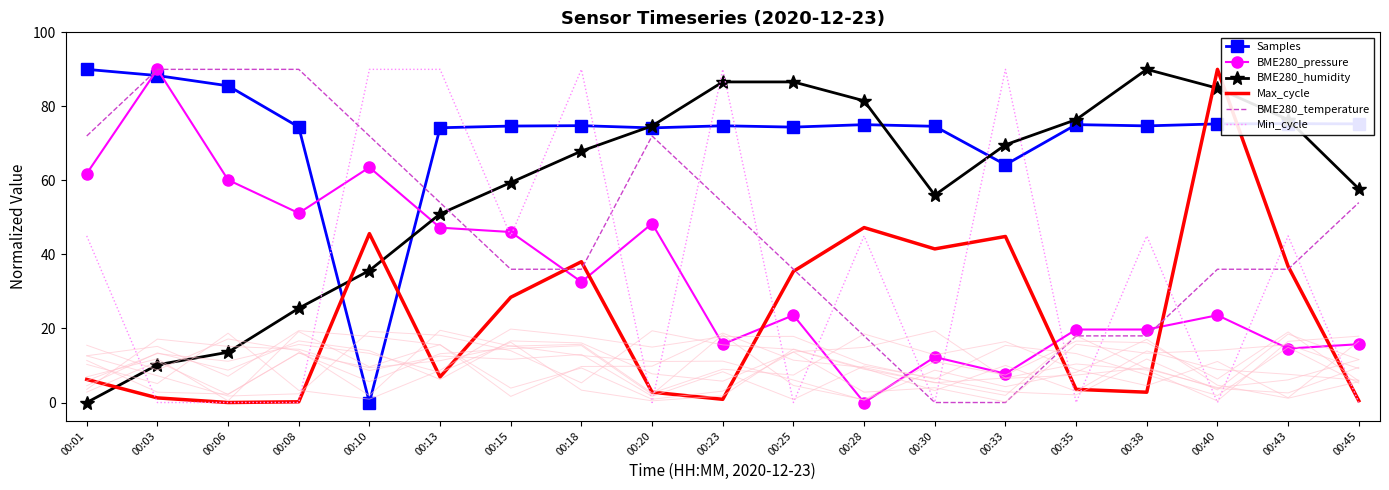

Does the chart have visible grid lines?

No